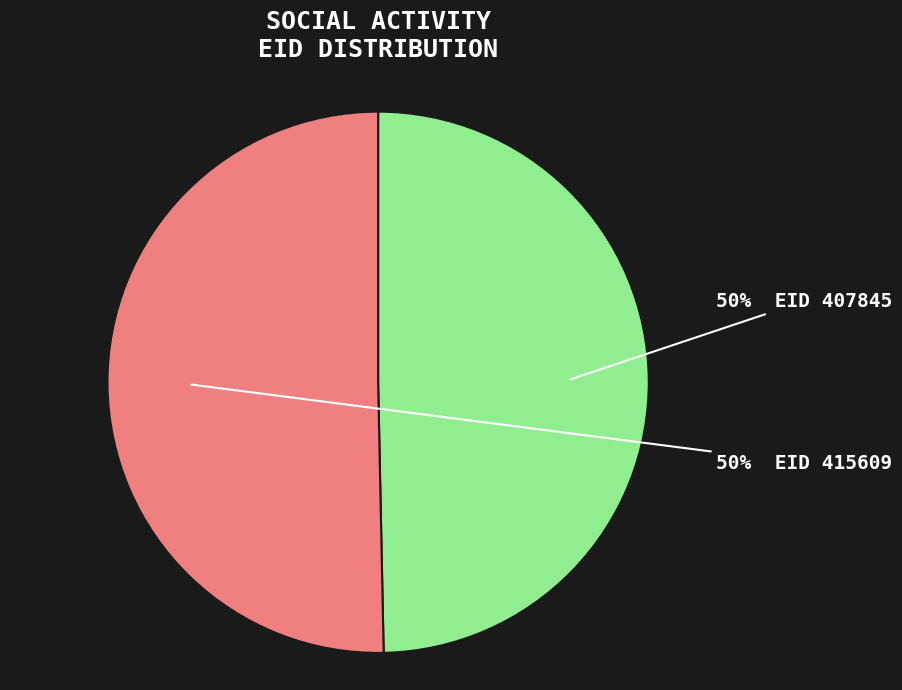

To the nearest percent, what is the average slice percentage?

50%